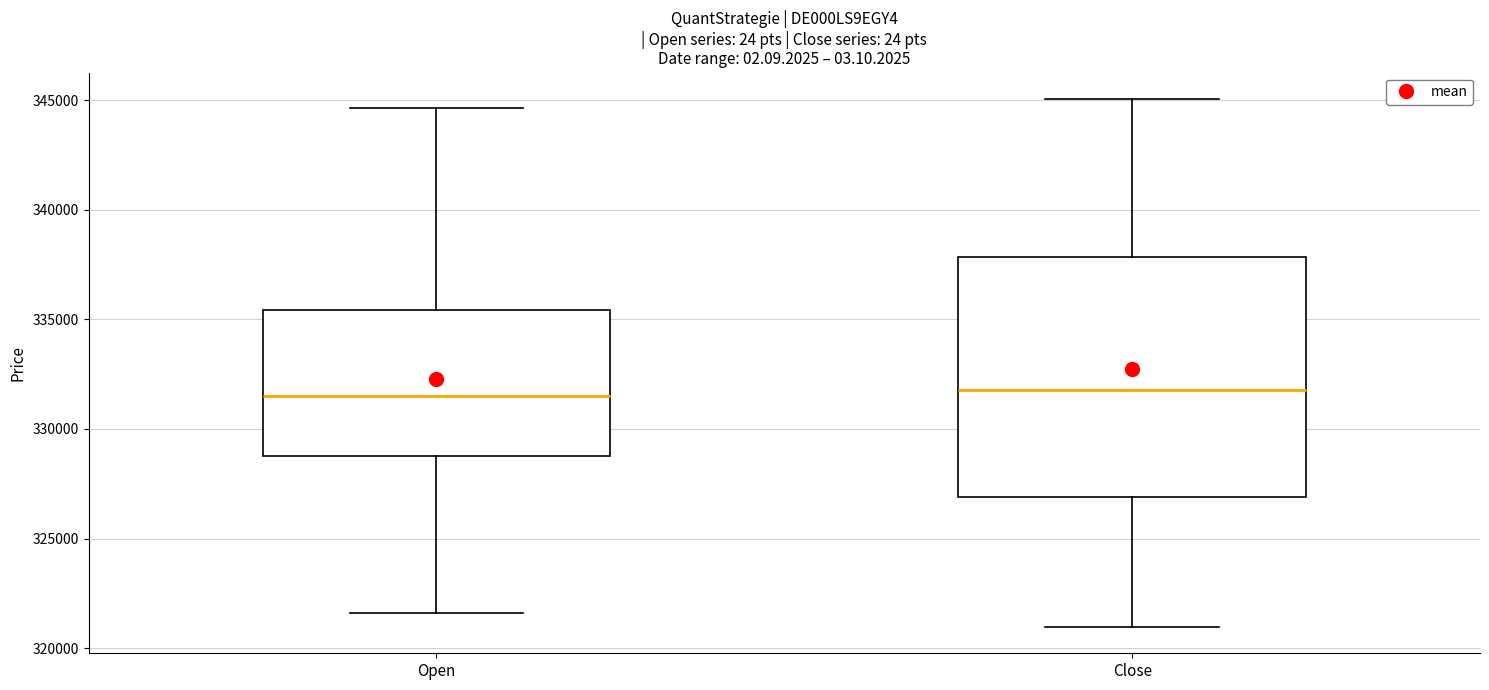

Reading left to right, transcribe this box plot: for each box, give where its median line is, the range the box spans, and where its two whiskers end, as read against the y-axis. The values are not printed on the chart, so give them approximately, as read against the axis.

Open: median 331500, box 329000 to 335500, whiskers 321500 to 344500
Close: median 332000, box 327000 to 338000, whiskers 321000 to 345000